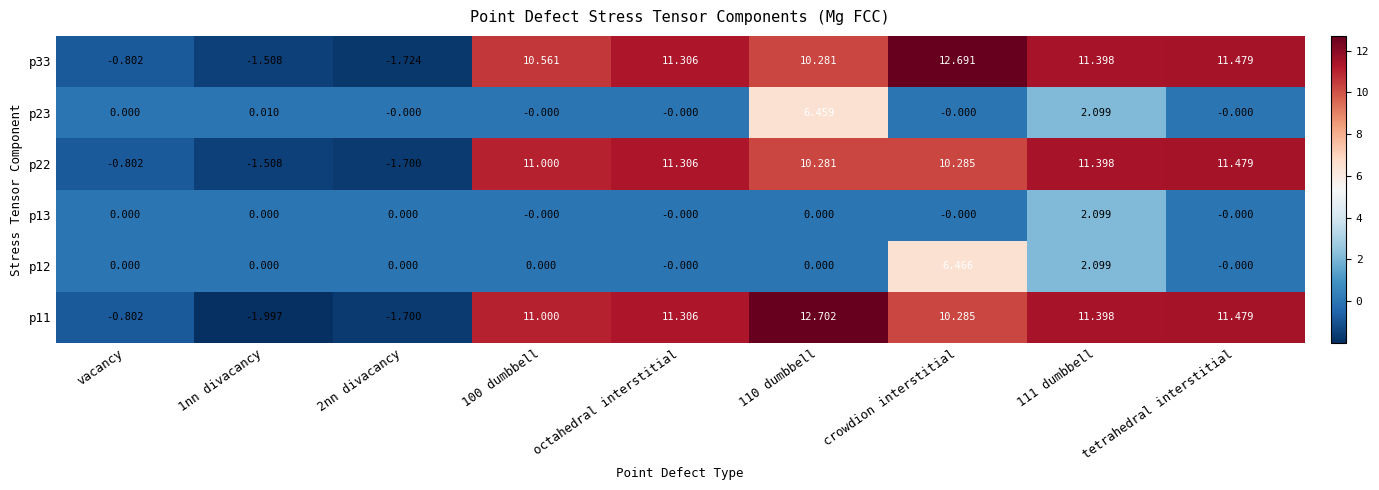

Which category has the highest value in the p33 series?

crowdion interstitial